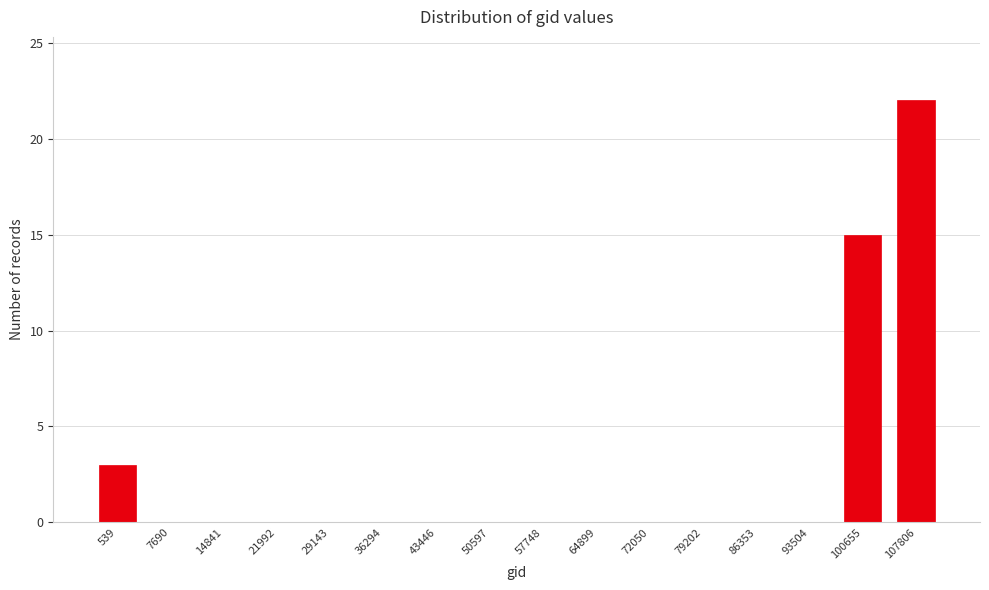

Reading right to left, transcribe all the data shown in this chart.

107806=22	100655=15	93504=0	86353=0	79202=0	72050=0	64899=0	57748=0	50597=0	43446=0	36294=0	29143=0	21992=0	14841=0	7690=0	539=3